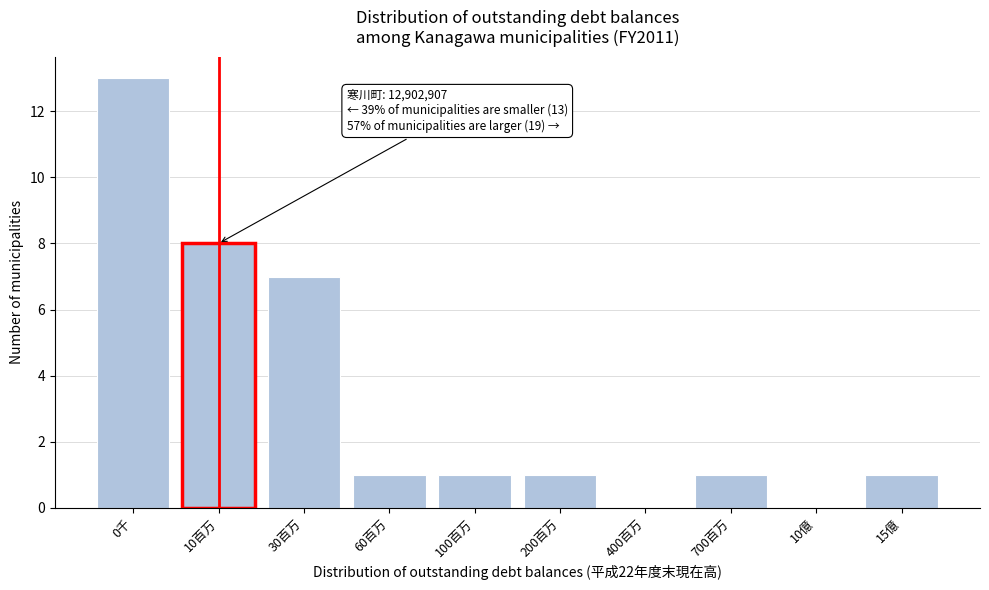

Reading left to right, transcribe all the data shown in this chart.

0千=13	10百万=8	30百万=7	60百万=1	100百万=1	200百万=1	400百万=0	700百万=1	10億=0	15億=1